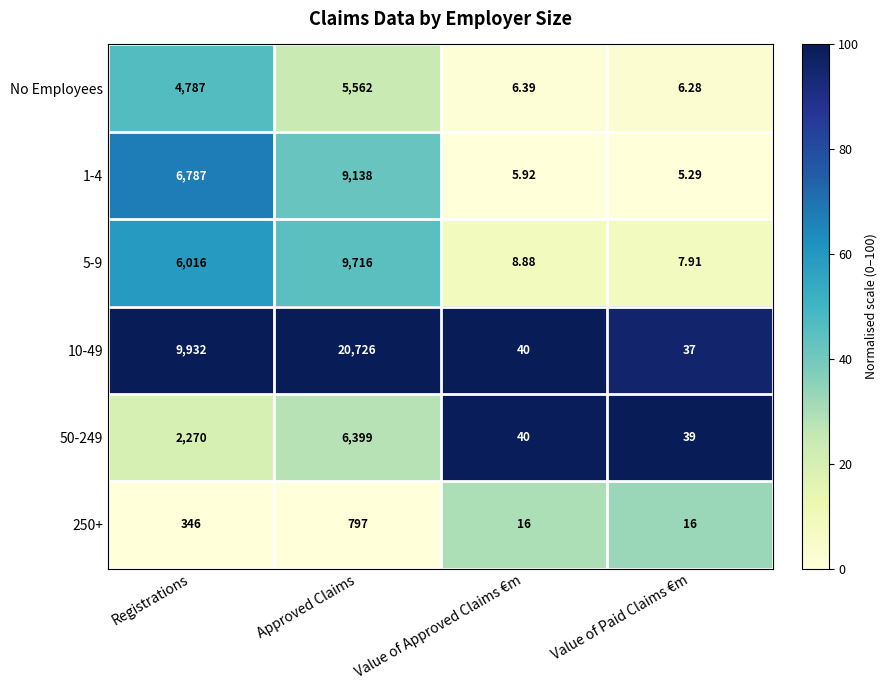

At which label is No Employees closest to 2784?

Registrations